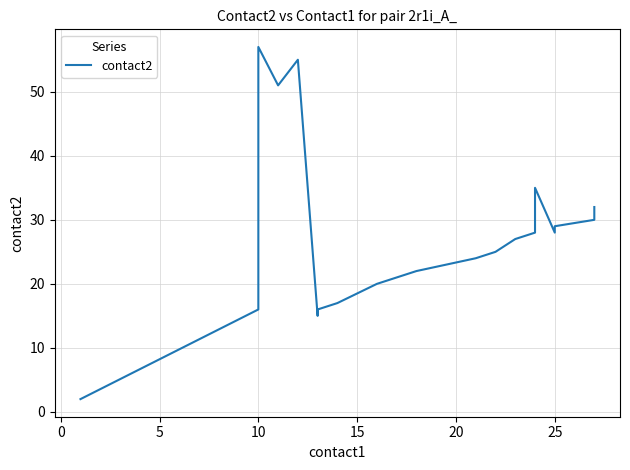

True or false: the data shows 25 at 25.

False